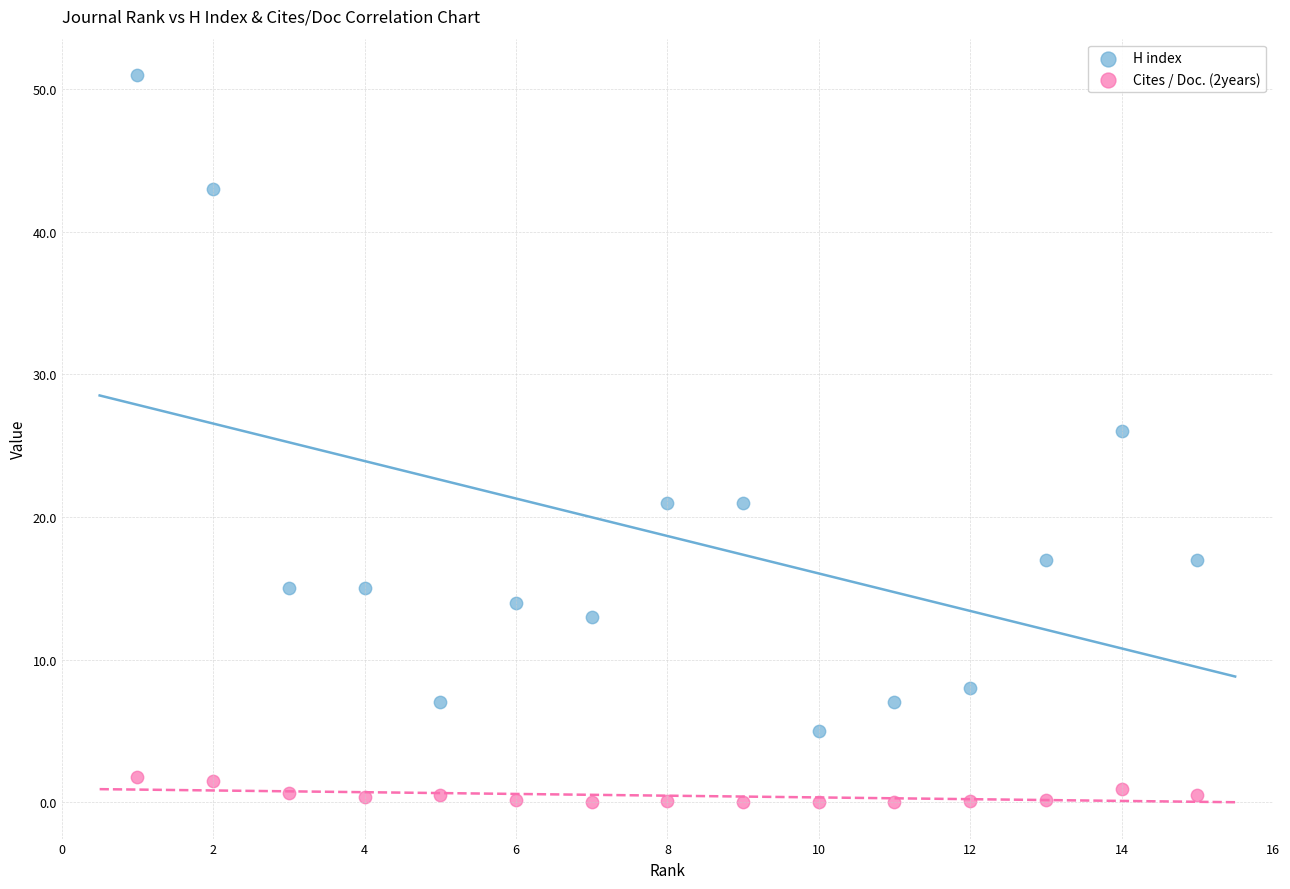

Across all data points, what is the range of X values (max minus min)?

14.0